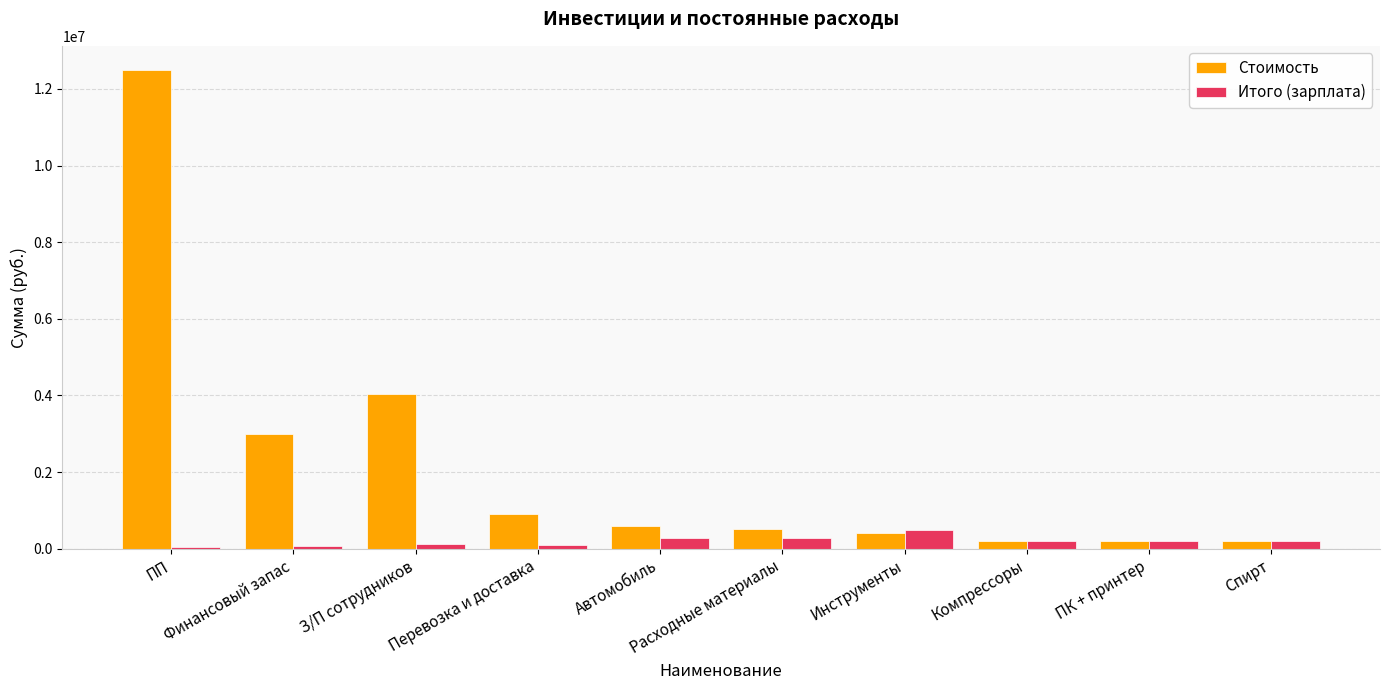

Which label corresponds to the largest value in the chart?

ПП